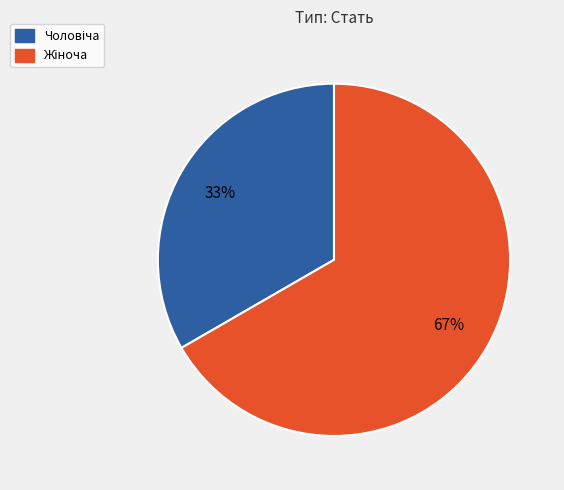

Is there a majority slice in this chart?

Yes